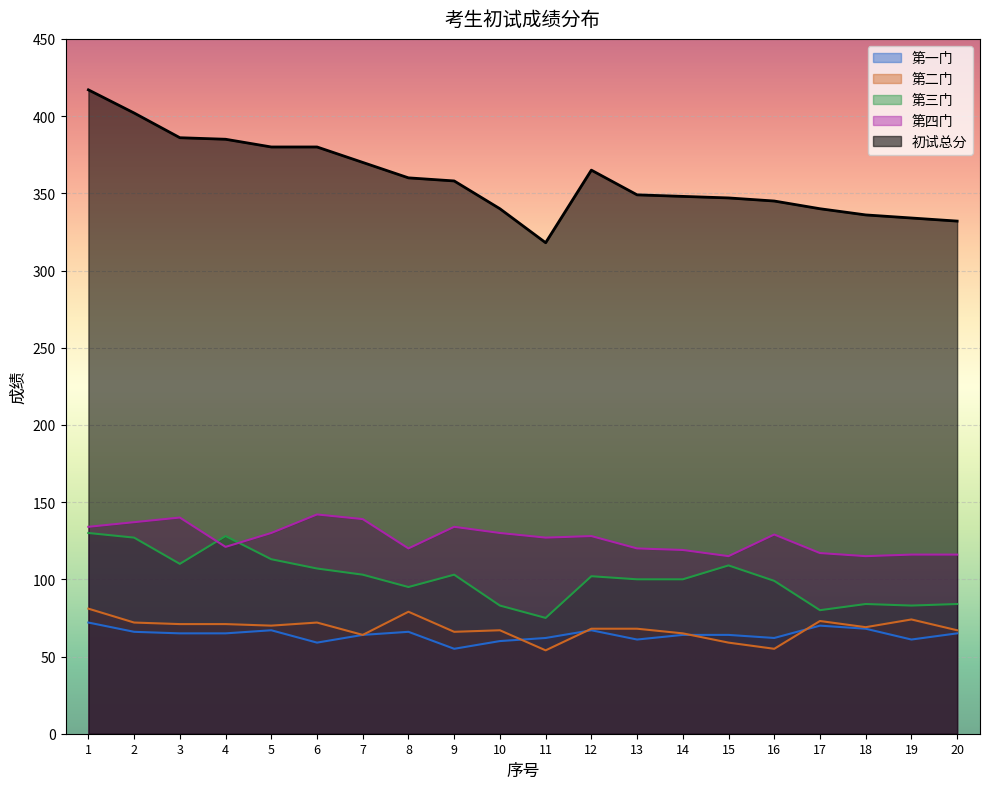

Reading right to left, transcribe all the data shown in this chart.

第一门: 65	61	68	70	62	64	64	61	67	62	60	55	66	64	59	67	65	65	66	72
第二门: 67	74	69	73	55	59	65	68	68	54	67	66	79	64	72	70	71	71	72	81
第三门: 84	83	84	80	99	109	100	100	102	75	83	103	95	103	107	113	128	110	127	130
第四门: 116	116	115	117	129	115	119	120	128	127	130	134	120	139	142	130	121	140	137	134
初试总分: 332	334	336	340	345	347	348	349	365	318	340	358	360	370	380	380	385	386	402	417